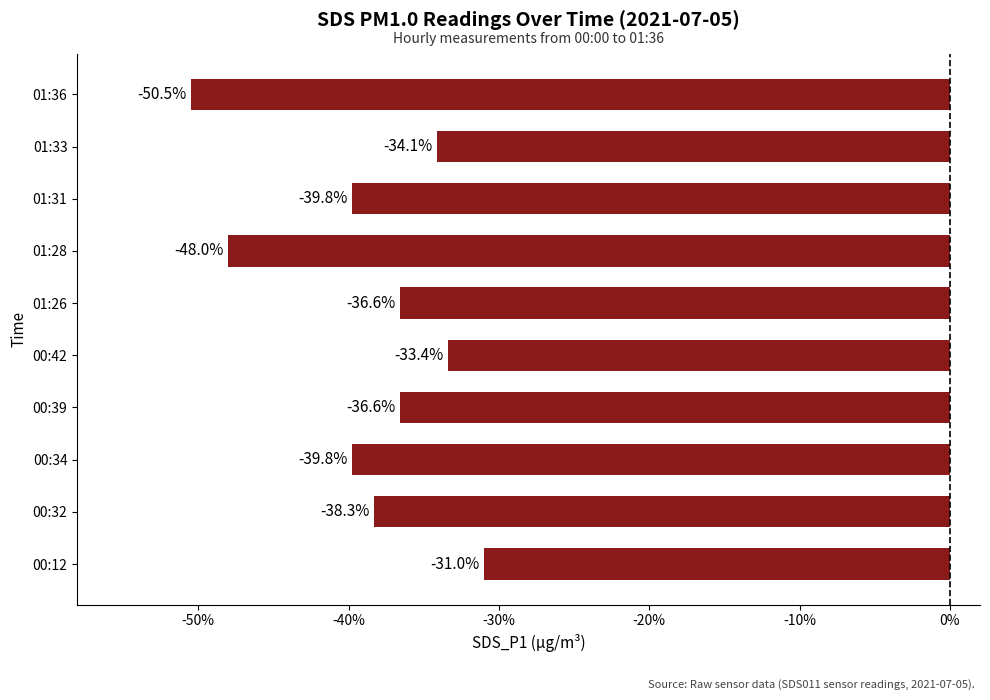

What value does the data have at 01:26?

-36.6